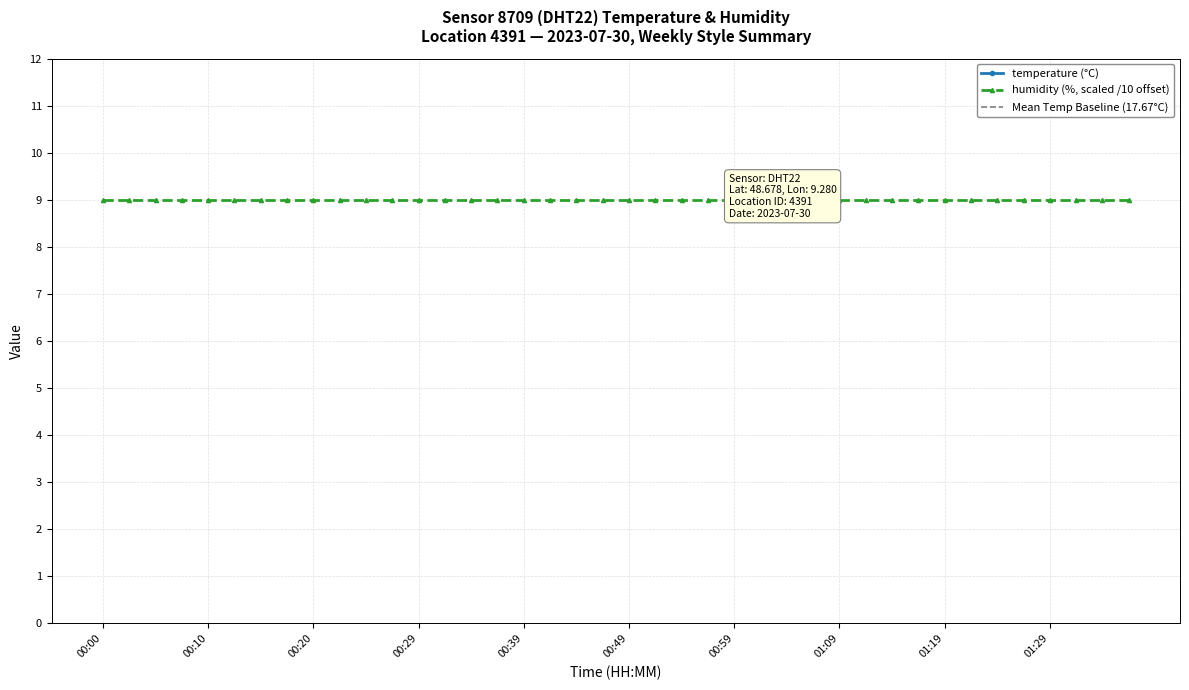

At which category does the chart reach its peak across all series?

00:17